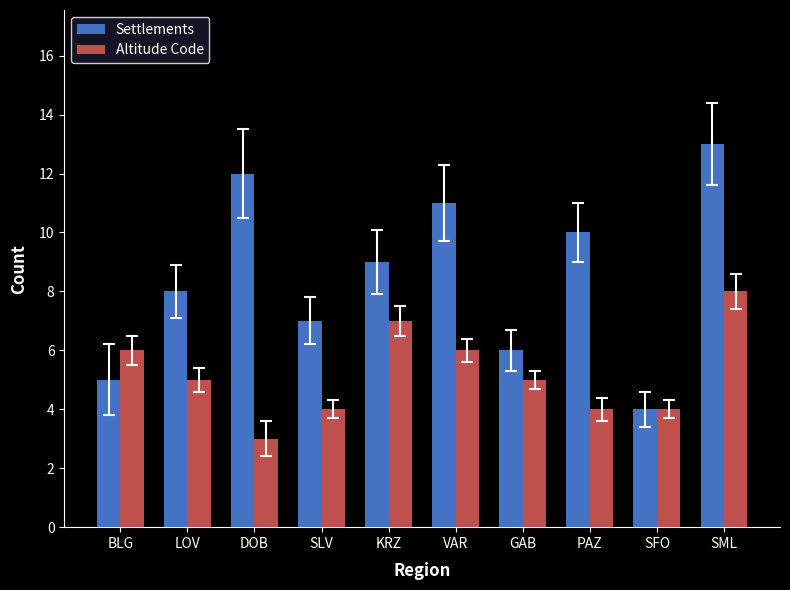

List the series in order of their overall mean, lowest first.

Altitude Code, Settlements